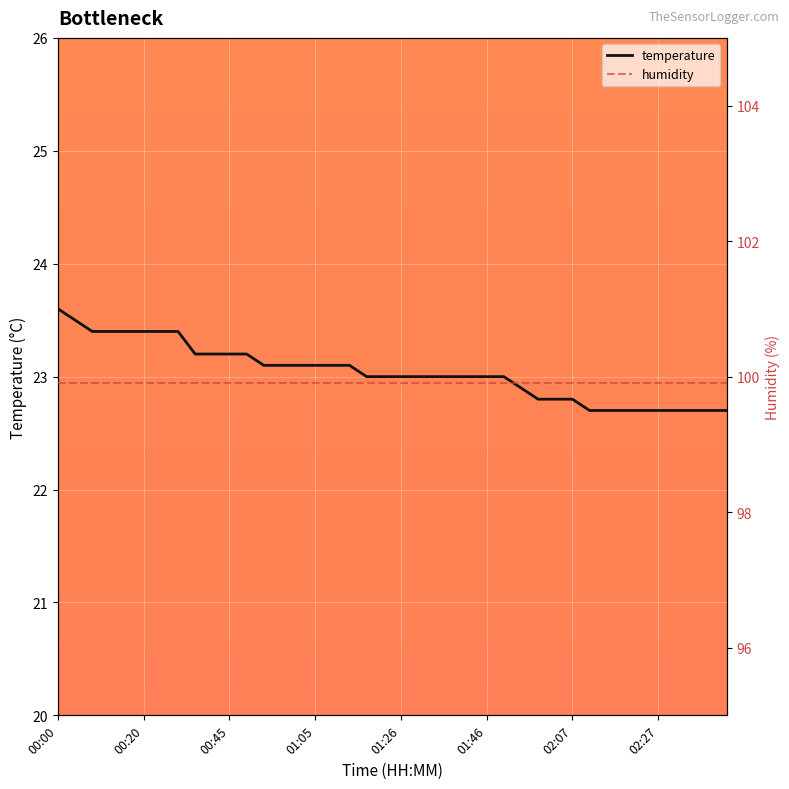

True or false: temperature and humidity intersect in this chart.

False